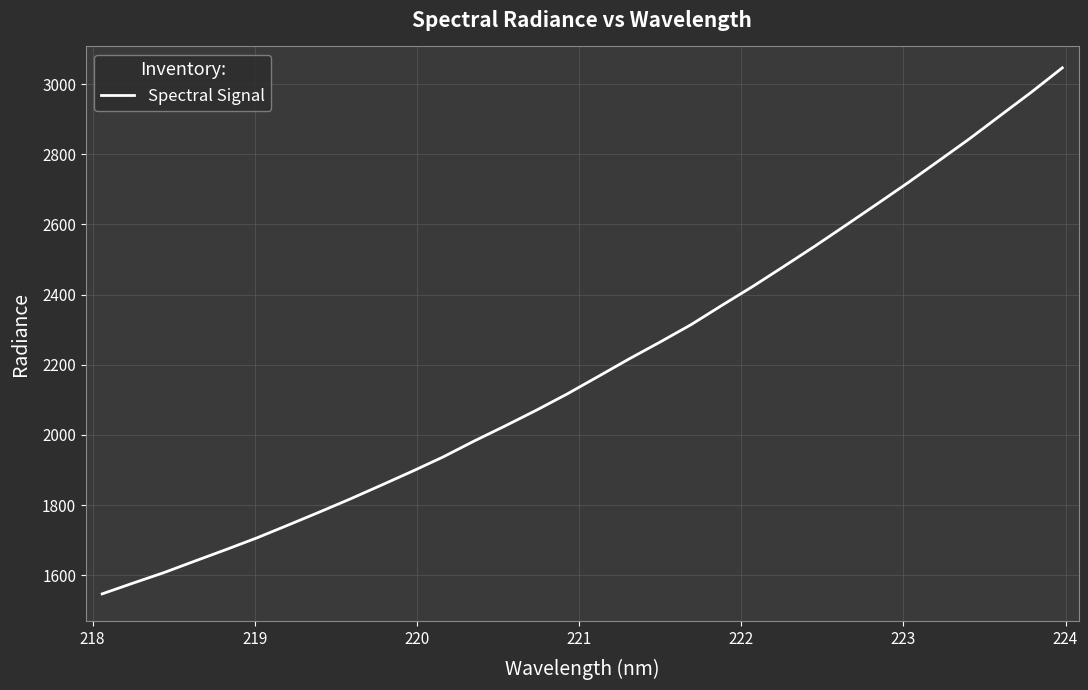

How many lines are shown in the chart?

1